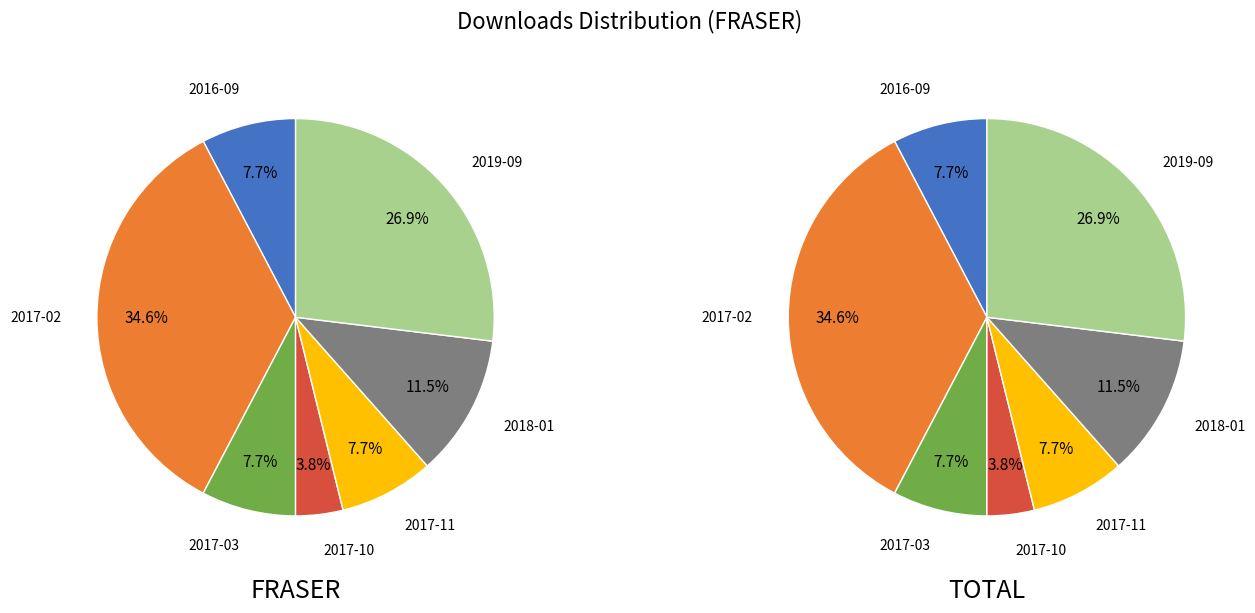

How many slices are in this pie chart?

7